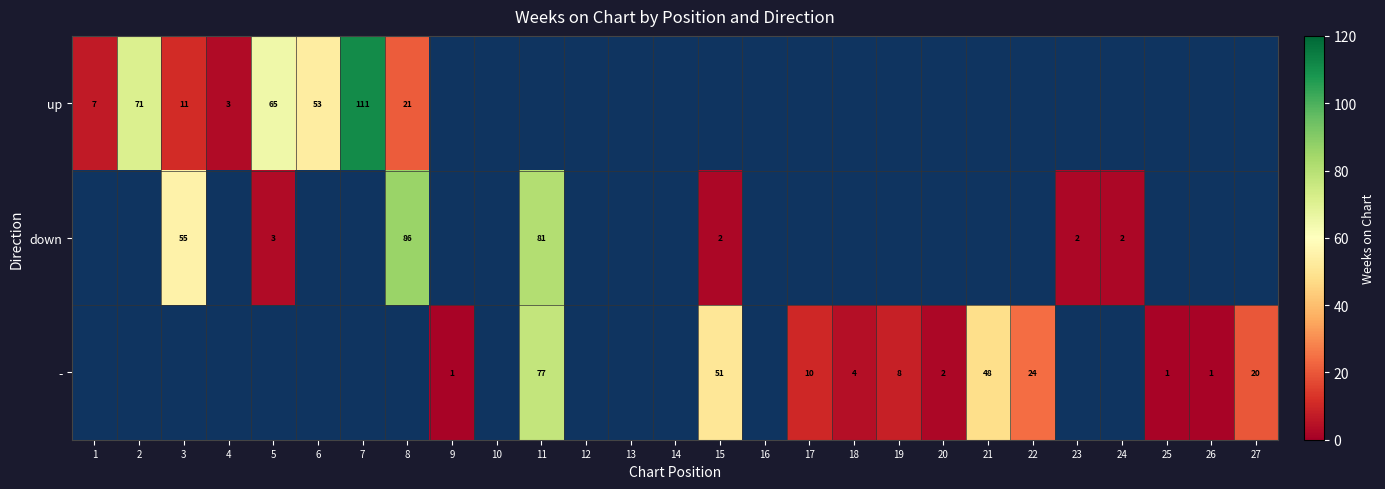

The down series shows 3 at 5. True or false?

True